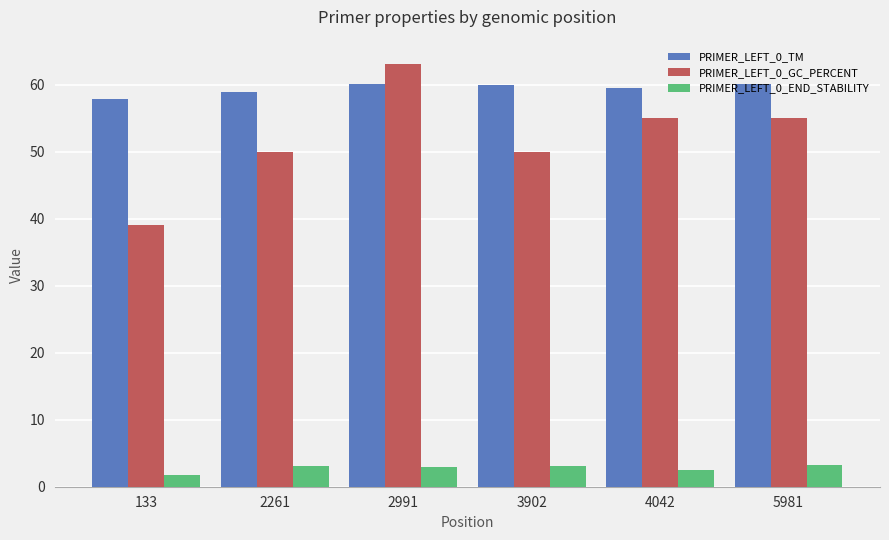

What is the sum of all PRIMER_LEFT_0_END_STABILITY values?

16.7